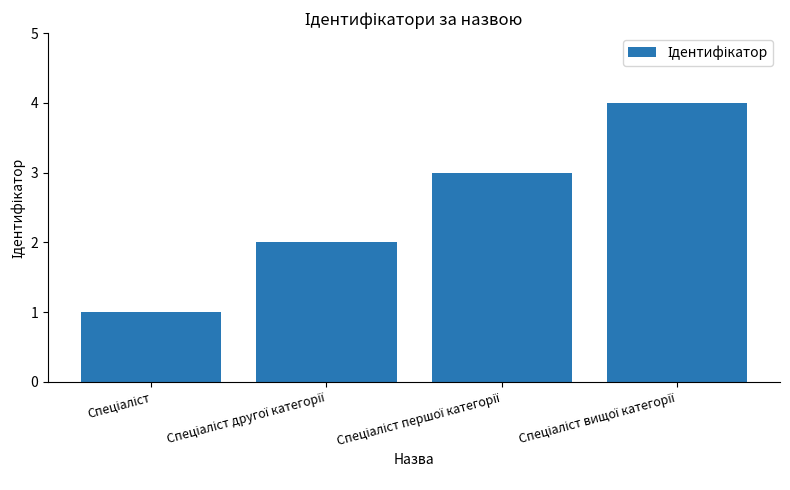

Reading left to right, transcribe all the data shown in this chart.

1	2	3	4